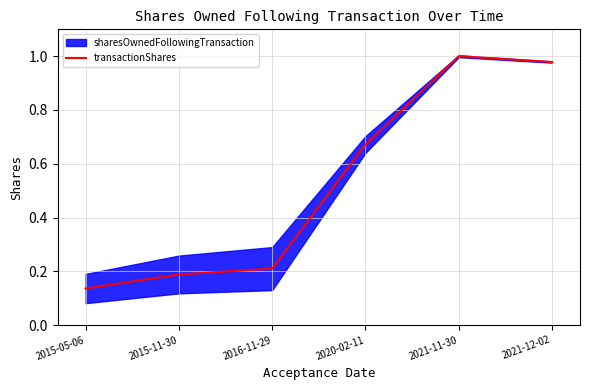

Reading right to left, what are all the values shown in this chart?

1.0	1.0	0.7	0.2	0.2	0.1